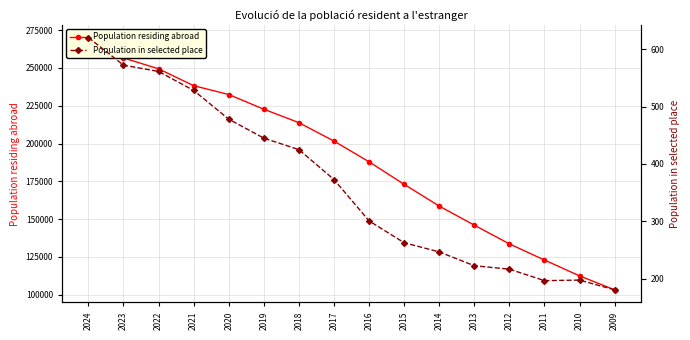

True or false: Population in selected place and Population residing abroad cross at least once.

False